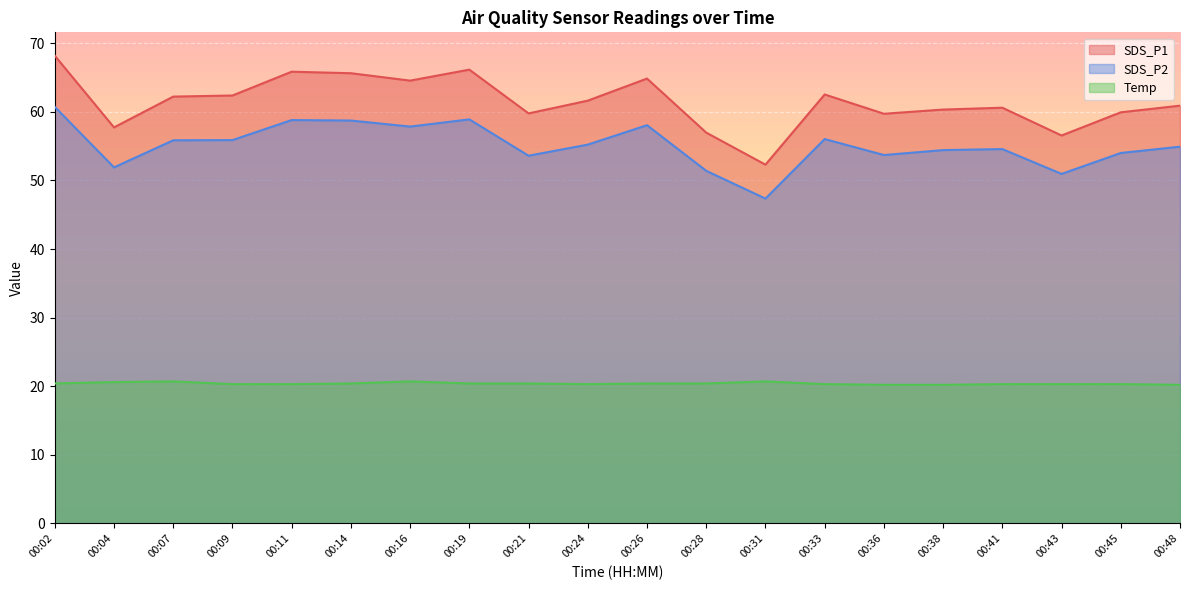

How many lines are shown in the chart?

3